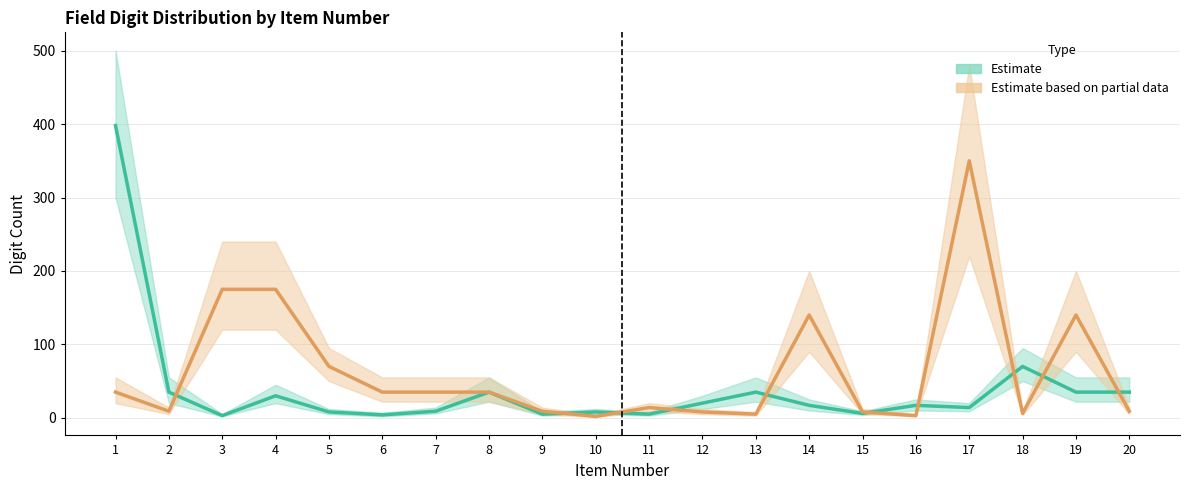

Which series ends up on top after the final intersection of Estimate based on partial data and Estimate?

Estimate